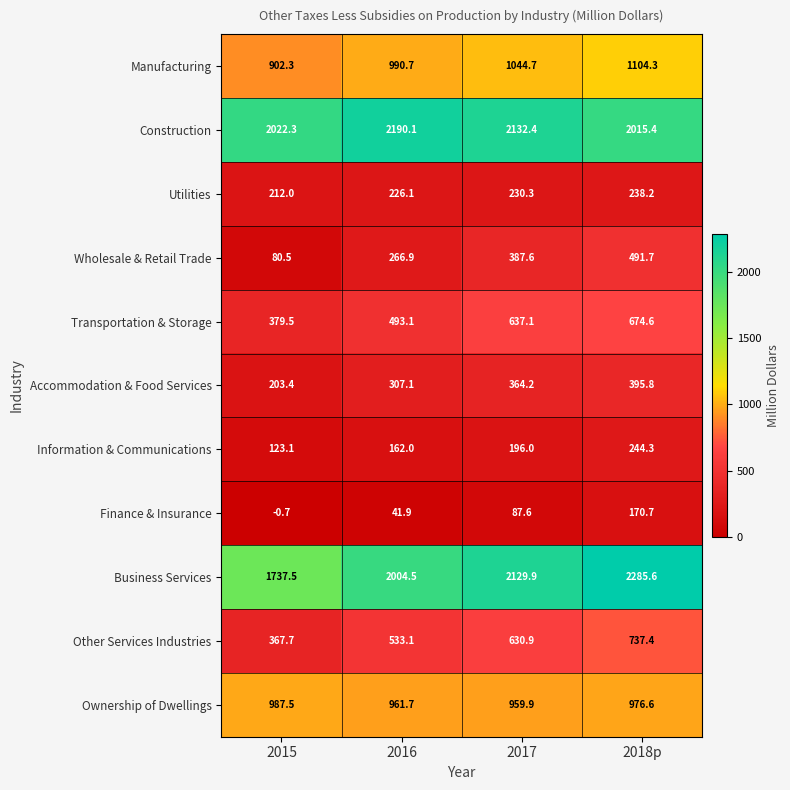

What is the difference between the Manufacturing values at 2016 and 2015?

88.4